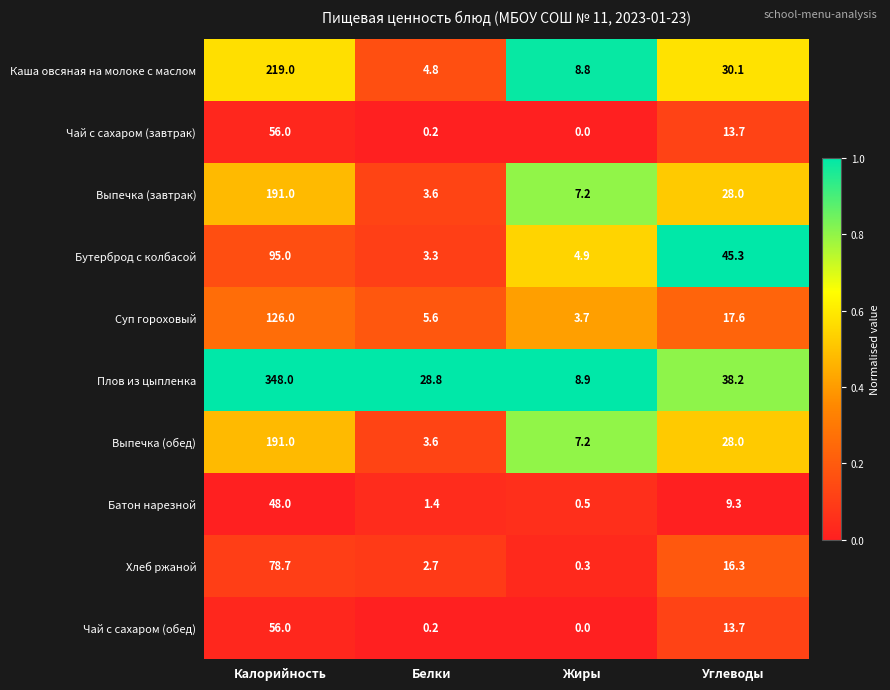

What is the sum of the Выпечка (обед) values at Жиры and Углеводы?

35.2